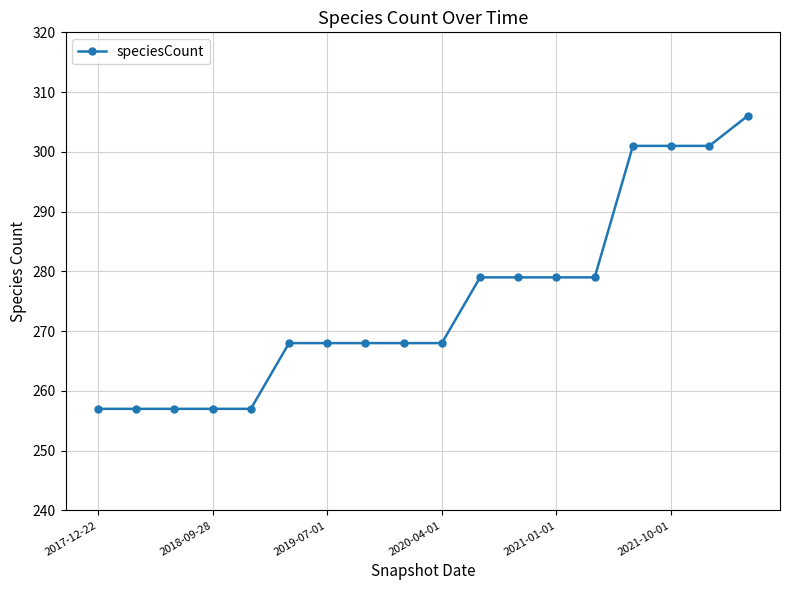

What is the value of the 7th point from the left?

268